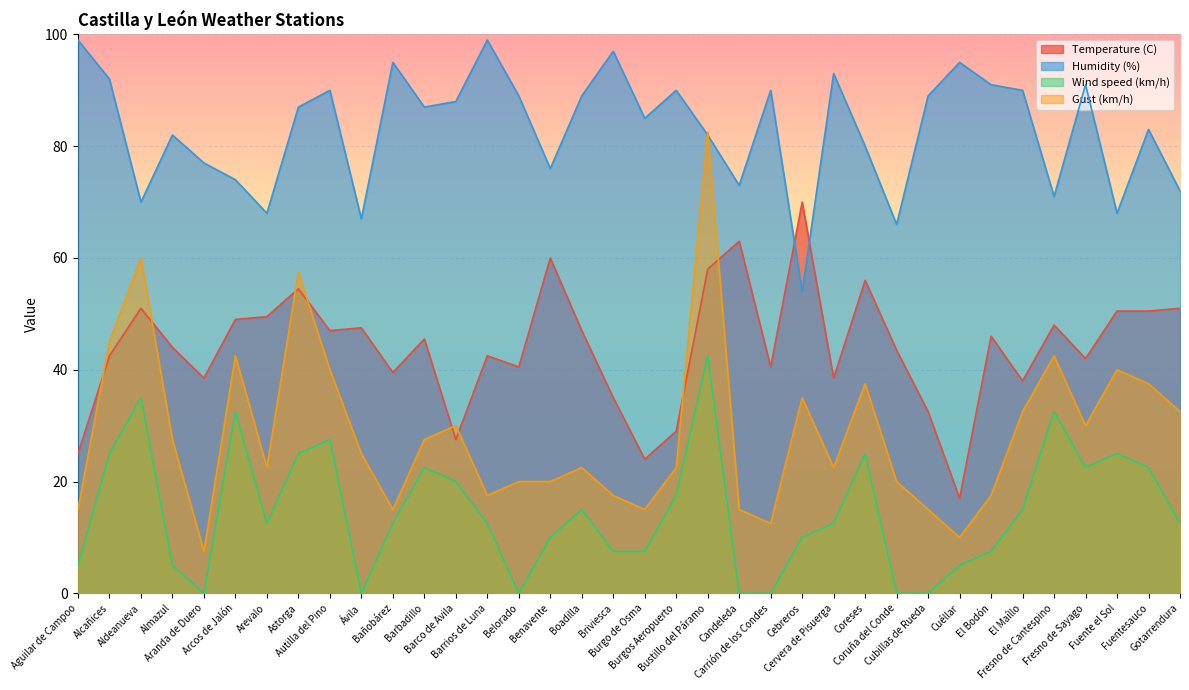

What is the greatest value displayed?

99.0